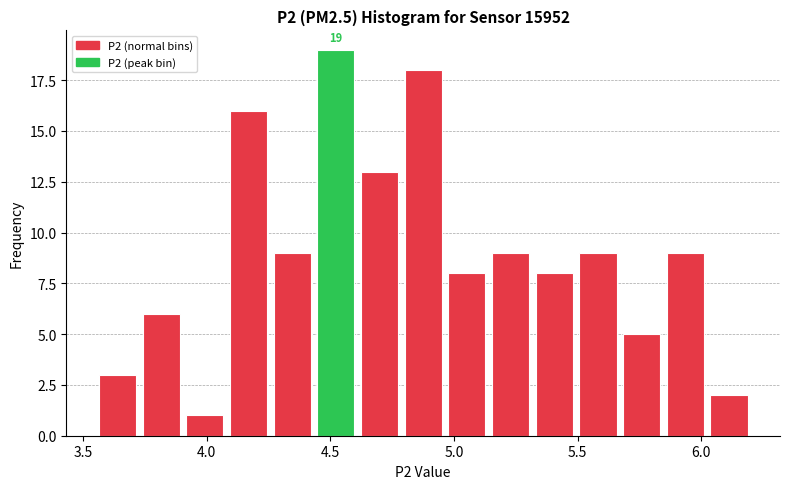

Read against the x-axis, roughly where is the centre of the tallest bar?

4.50